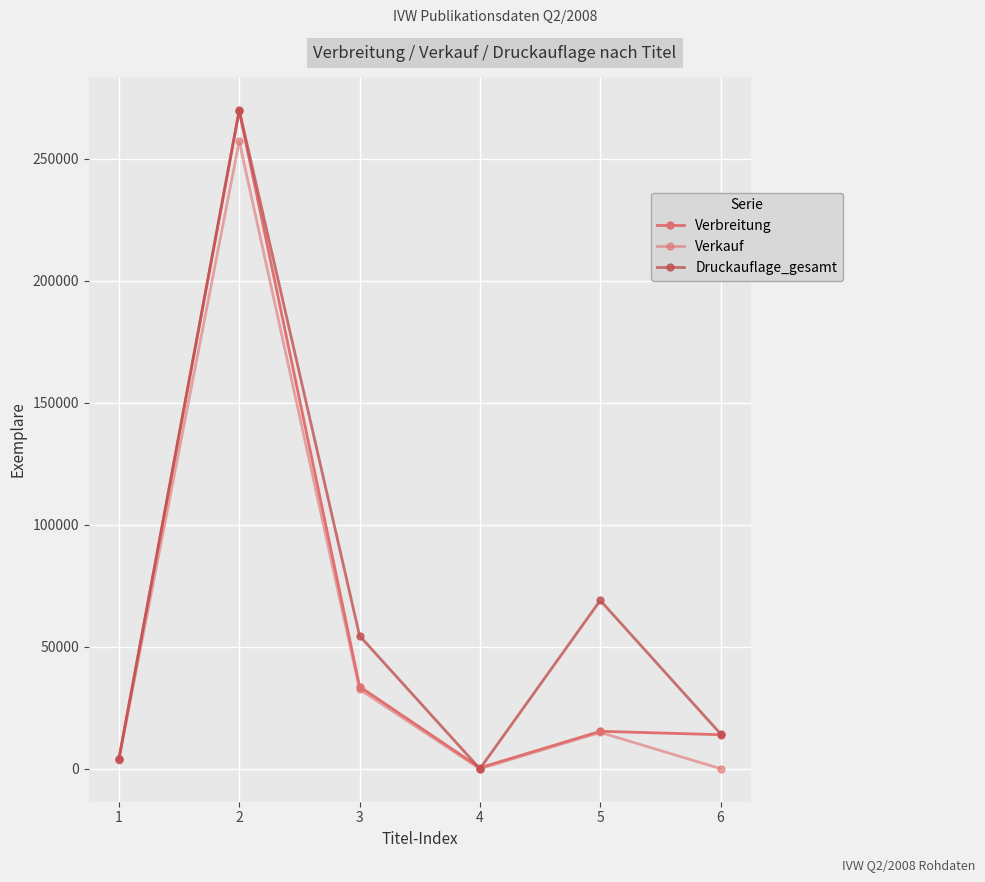

Does the chart have visible grid lines?

Yes